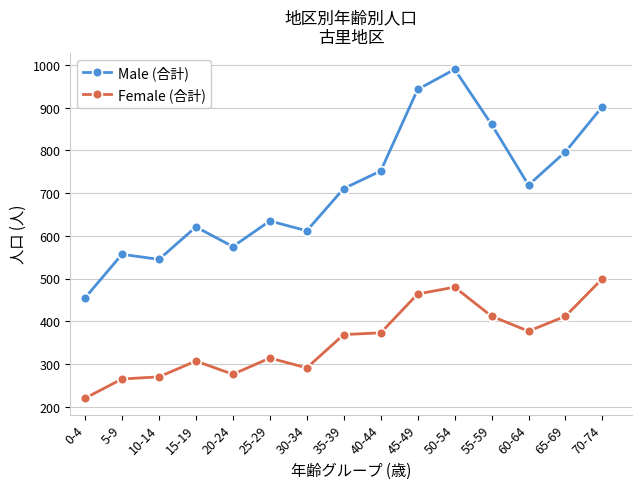

What position from the left is 60-64?

13